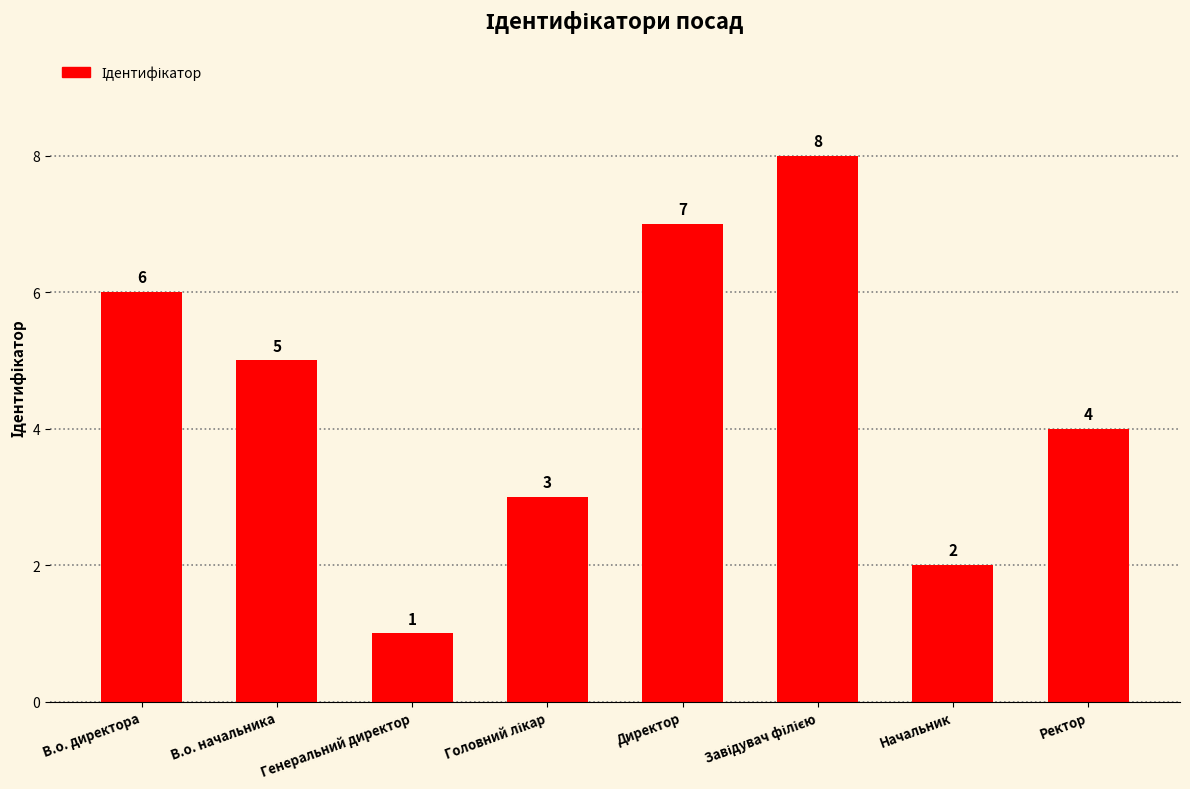

What is the difference between the maximum and minimum values?

7